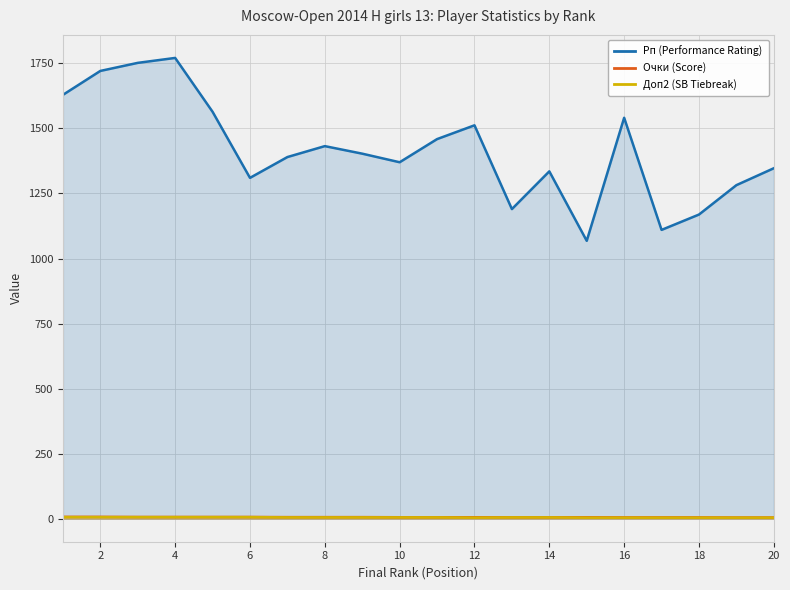

Which series has the largest total across all categories?

Рп (Performance Rating)